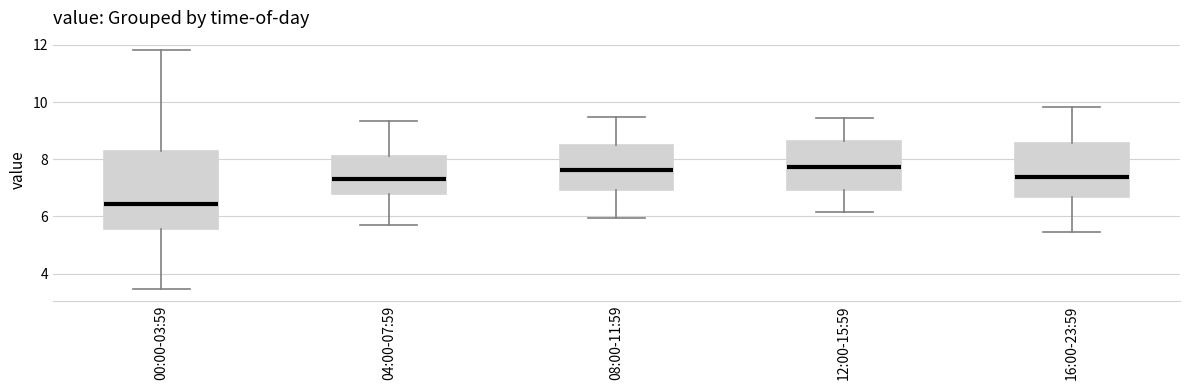

Comparing the boxes themselves (not the whiskers), which one is the tallest?

00:00-03:59